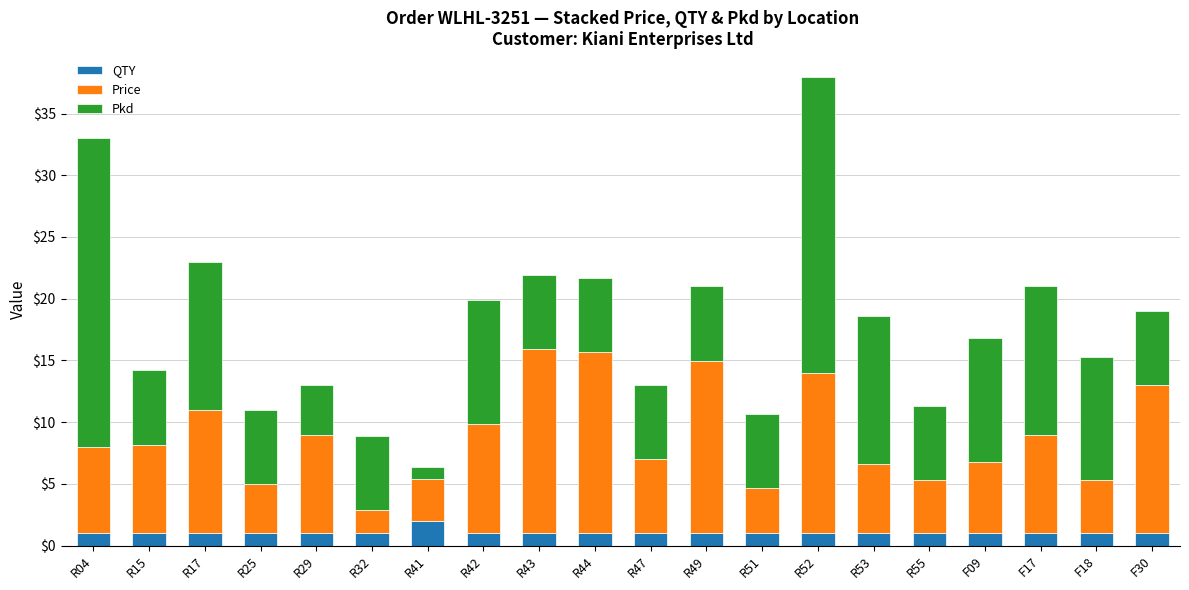

Which category has the highest value in the QTY series?

R41